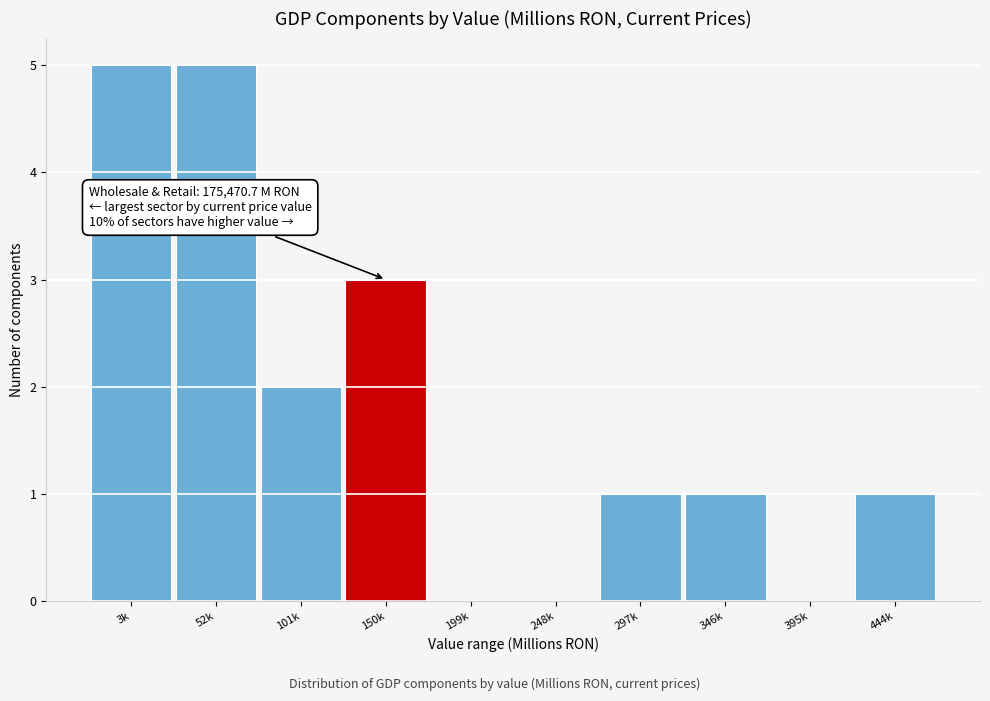

Reading left to right, what are all the values shown in this chart?

3k=5	52k=5	101k=2	150k=3	199k=0	248k=0	297k=1	346k=1	395k=0	444k=1